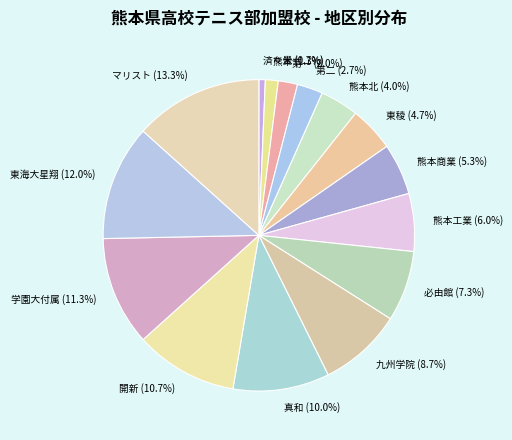

Between 学園大付属 (11.3%) and 東海大星翔 (12.0%), which is larger?

東海大星翔 (12.0%)